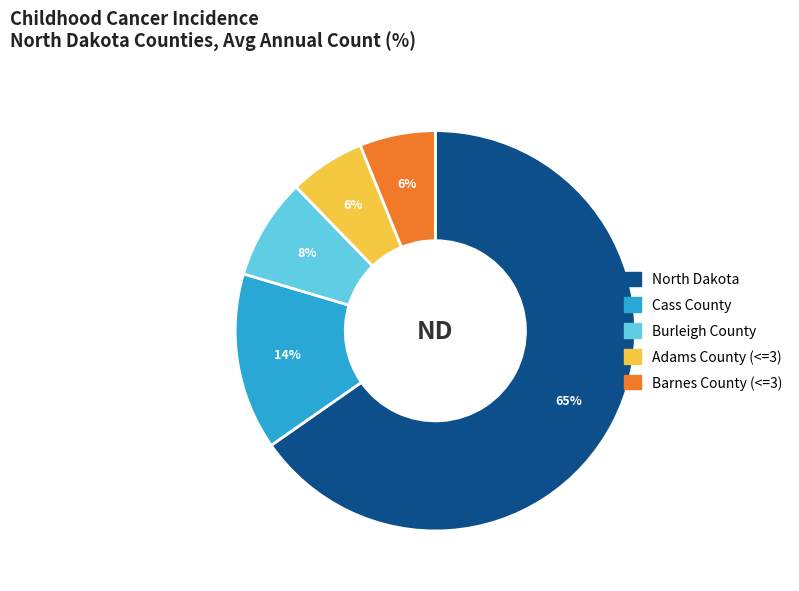

To the nearest percent, what portion does Cass County represent?

14%